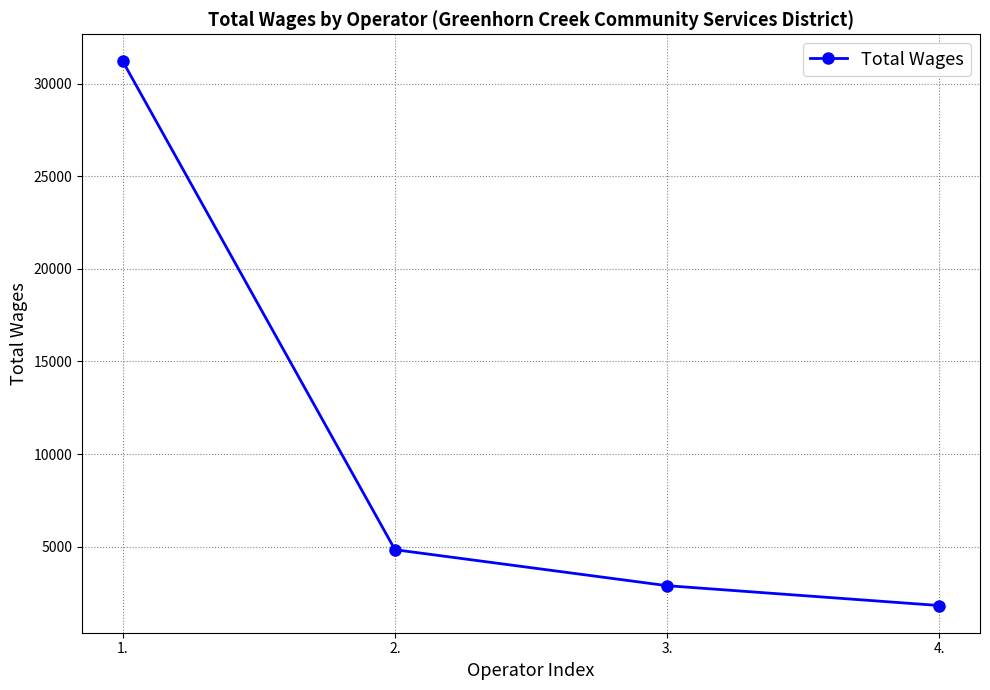

What is the sum of all values?

40742